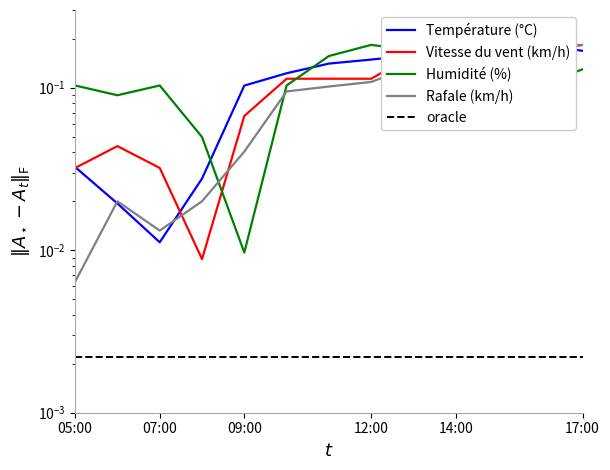

True or false: Température (°C) has a value of 0.2 at 6.

False